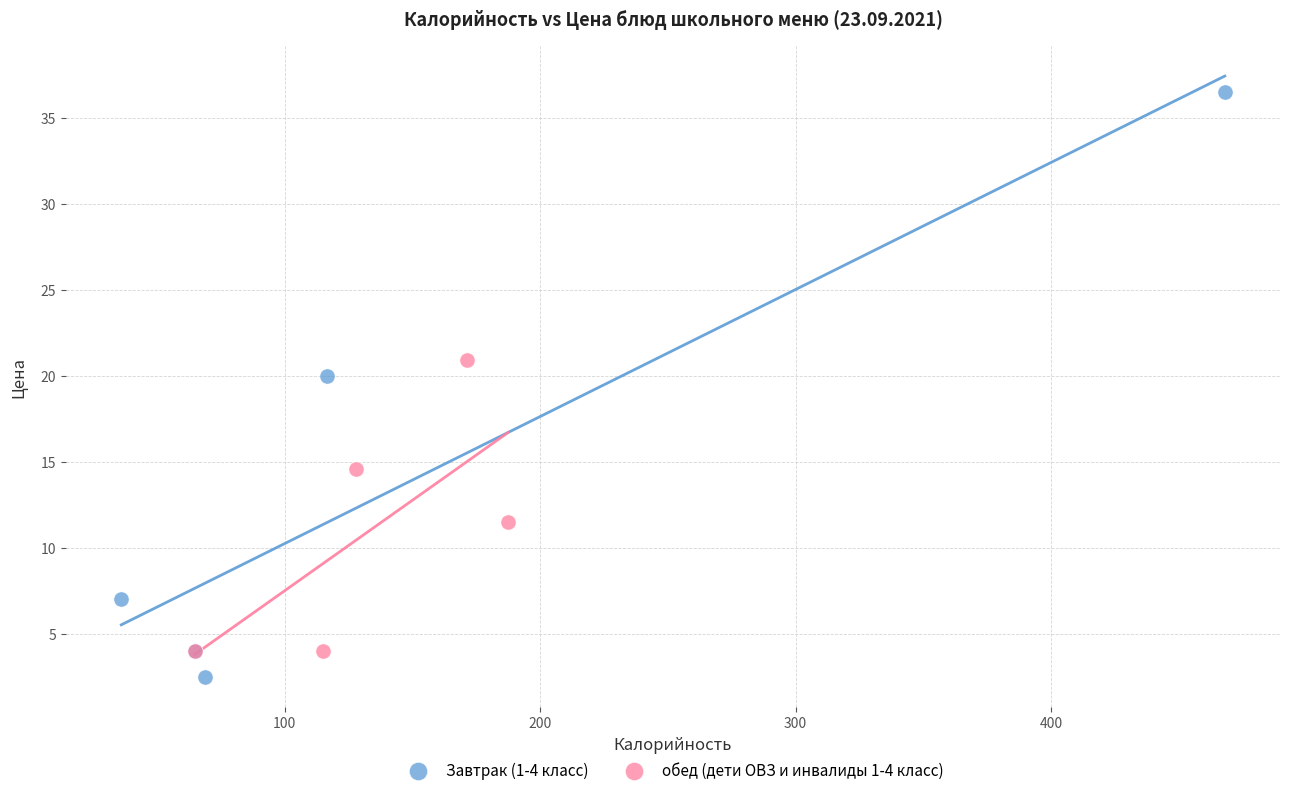

Which series has the largest Y range (max minus min)?

Завтрак (1-4 класс)